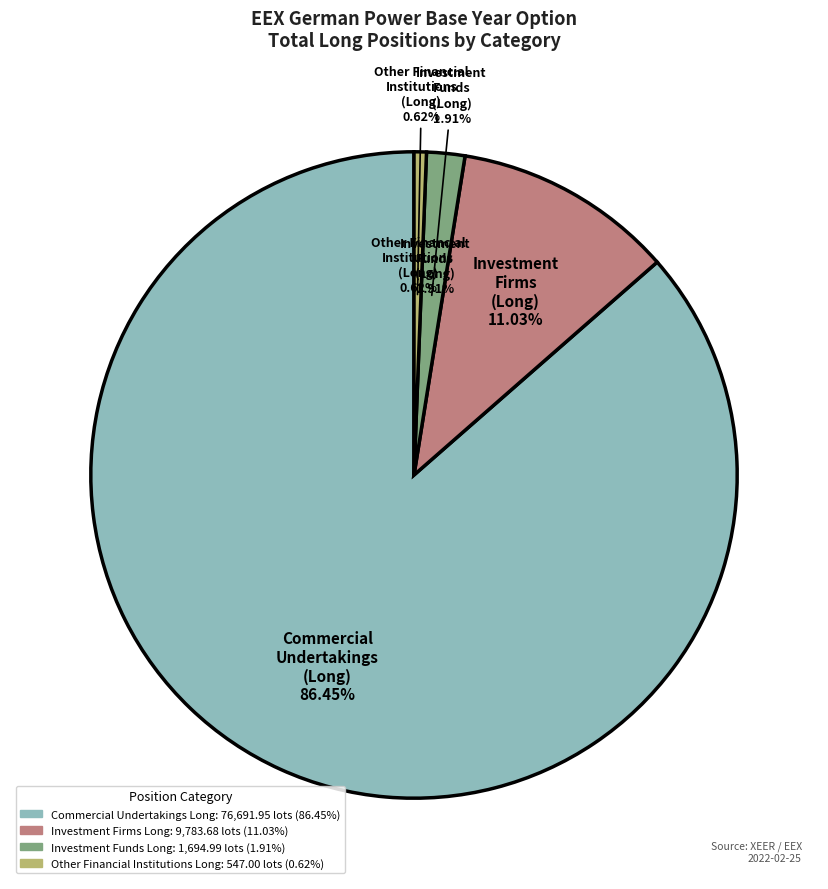

Rank the categories by value from lowest to highest.

Other Financial Institutions Long, Investment Funds Long, Investment Firms Long, Commercial Undertakings Long